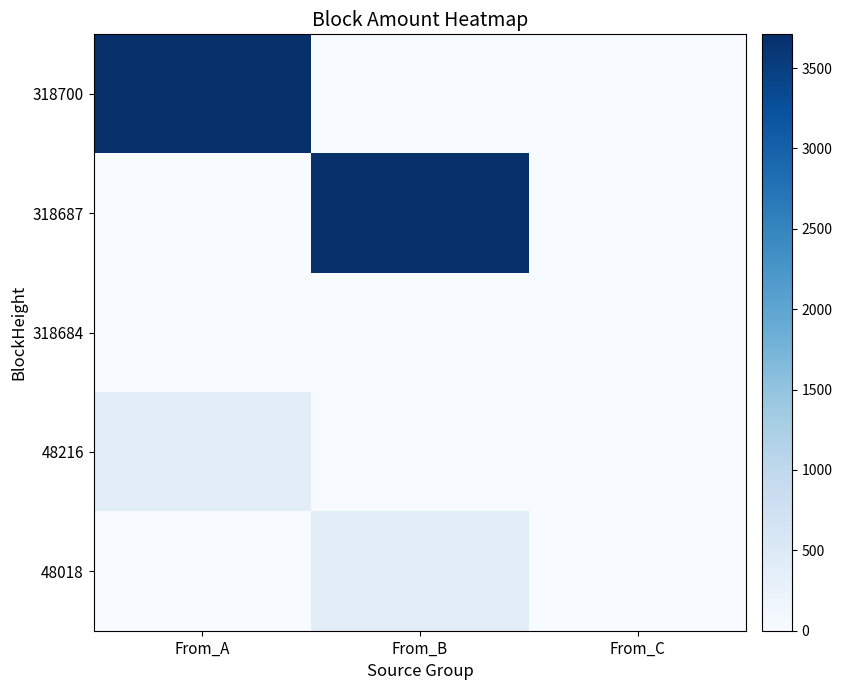

Which category has the lowest value across all series?

From_B